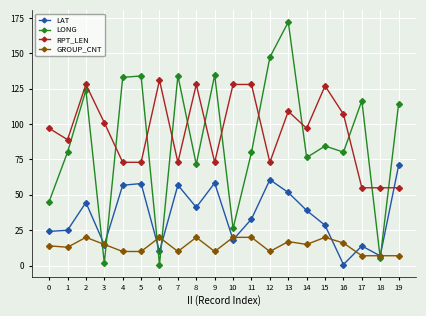

True or false: RPT_LEN has more than 2 interior local peaks.

True